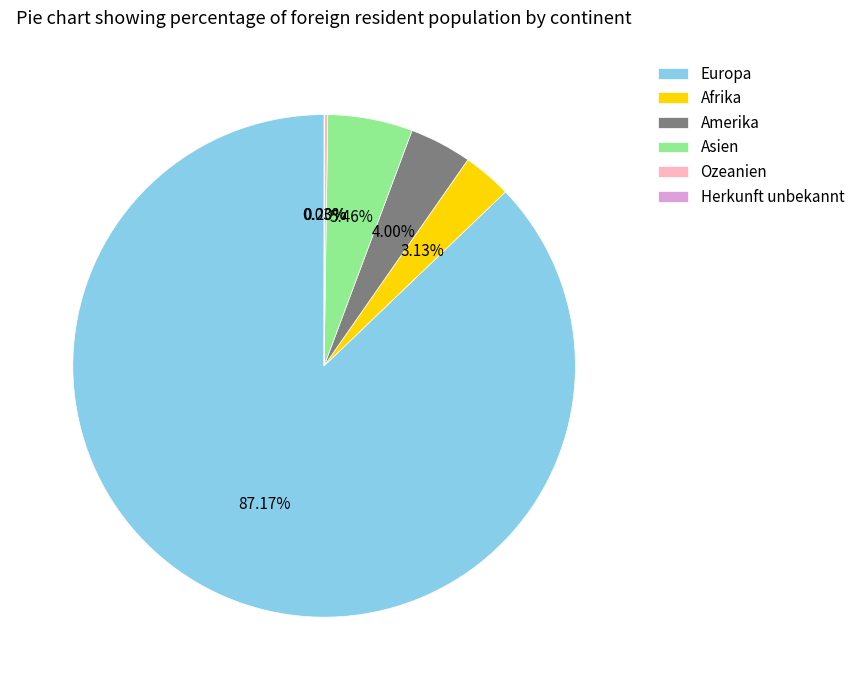

Between Afrika and Amerika, which is larger?

Amerika